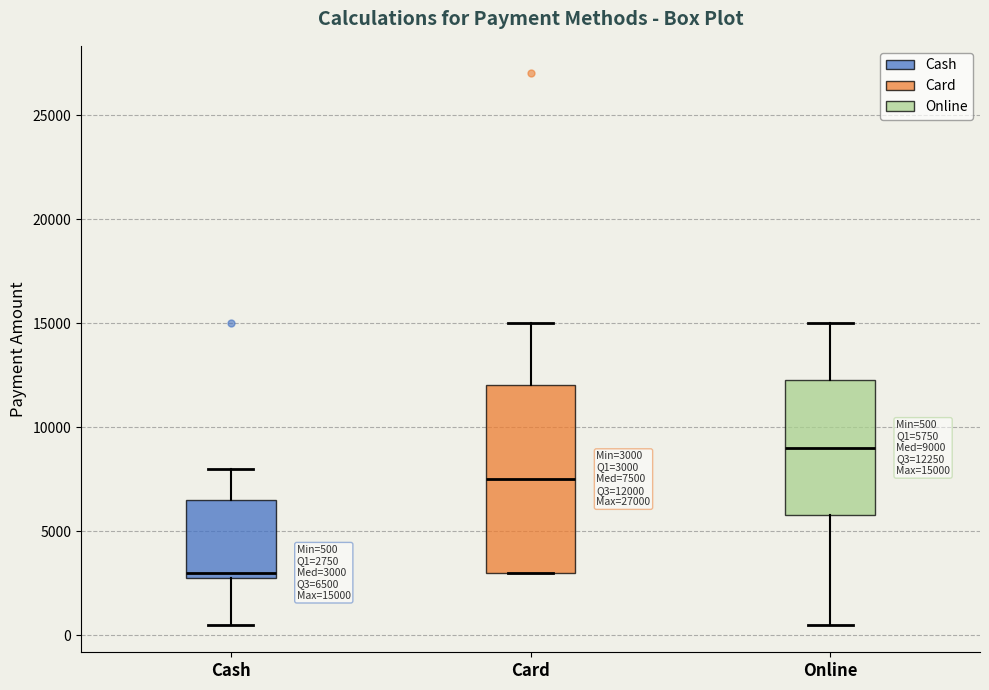

Which box's median line is the highest?

Online